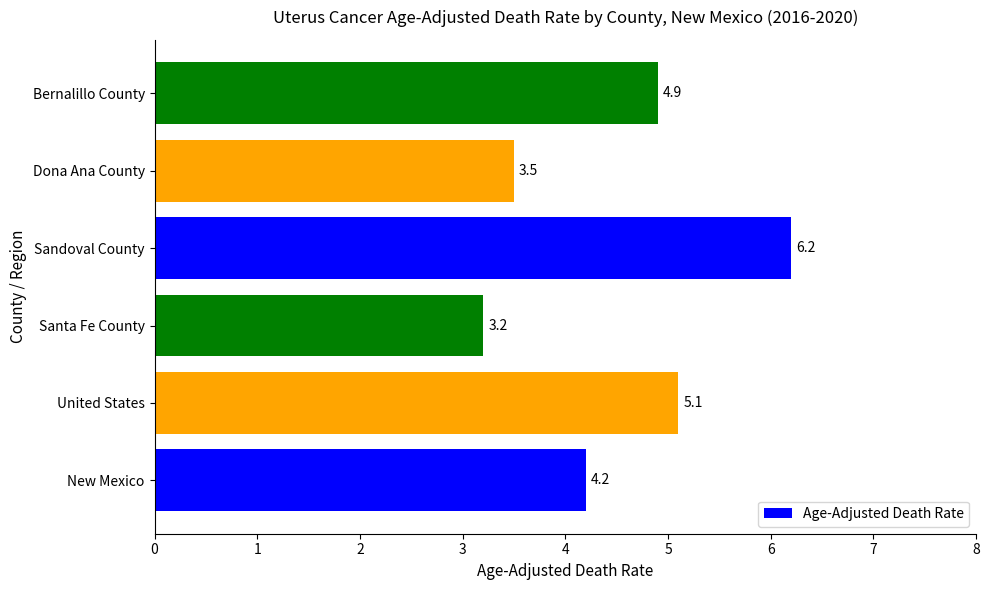

What is the smallest value displayed?

3.2